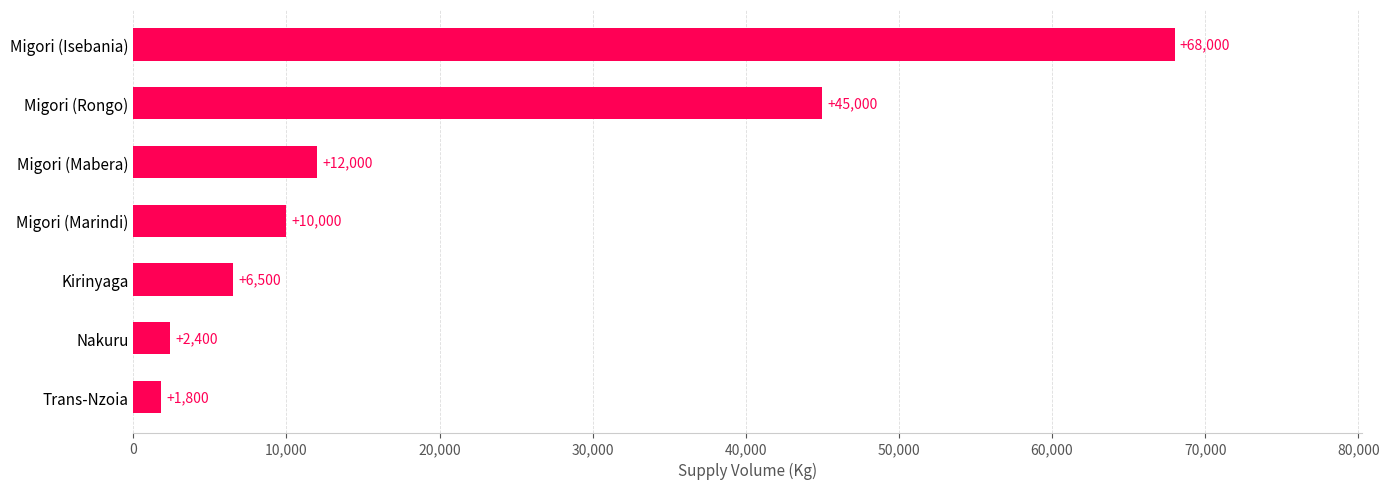

What is the minimum value shown in the chart?

1800